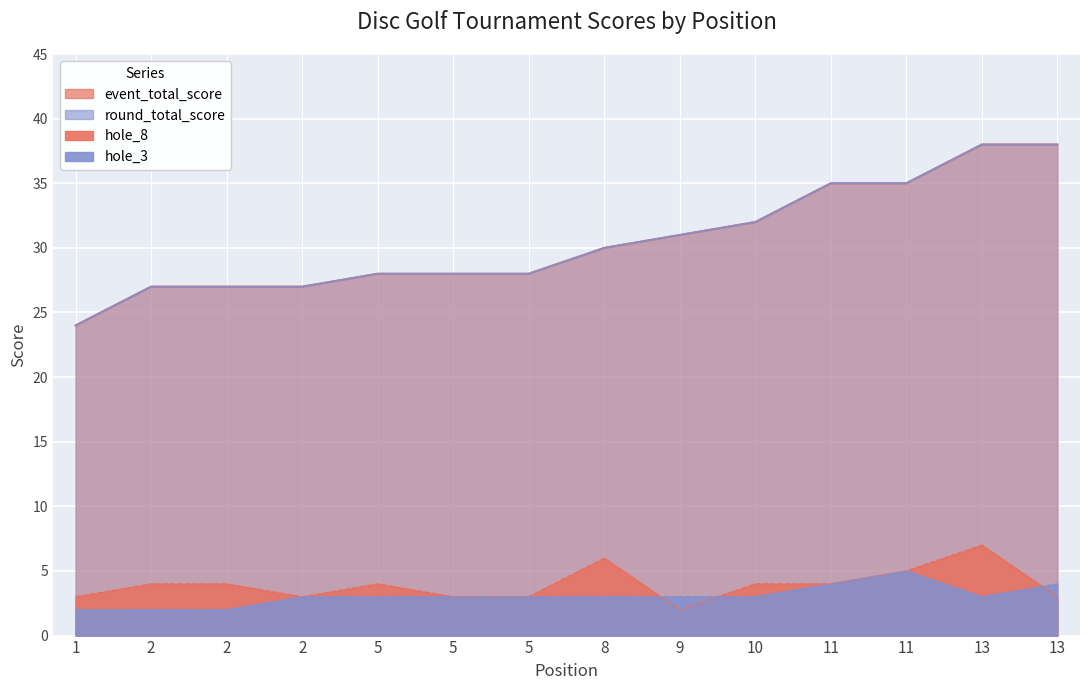

Which series has the largest total across all categories?

event_total_score